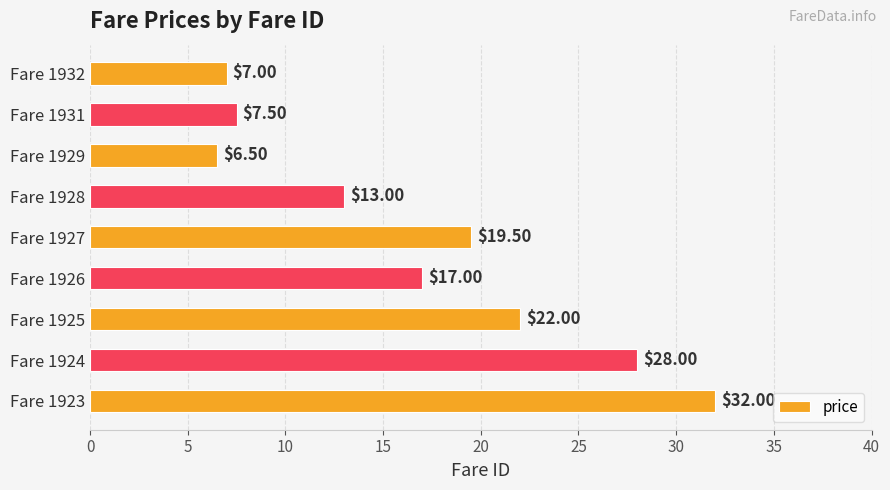

What is the difference between the maximum and minimum values?

25.5